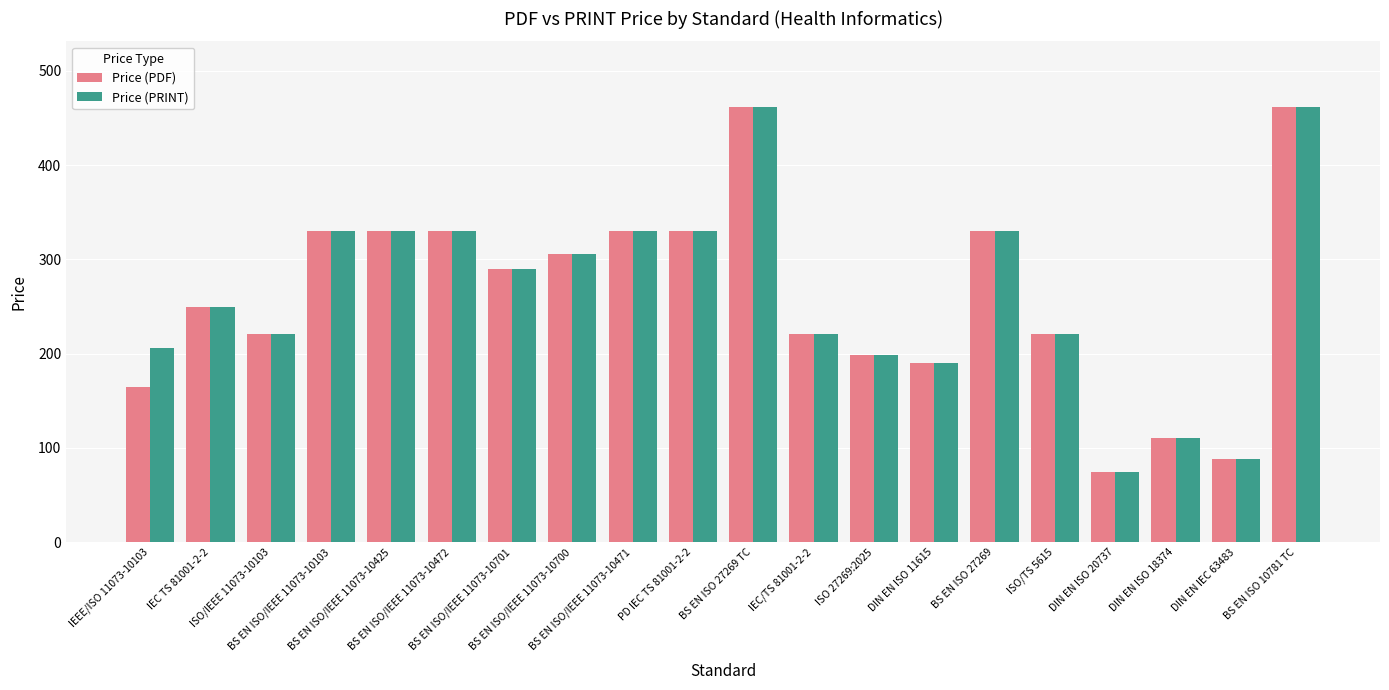

Is it true that Price (PDF) equals 494.0 at BS EN ISO 27269?

False